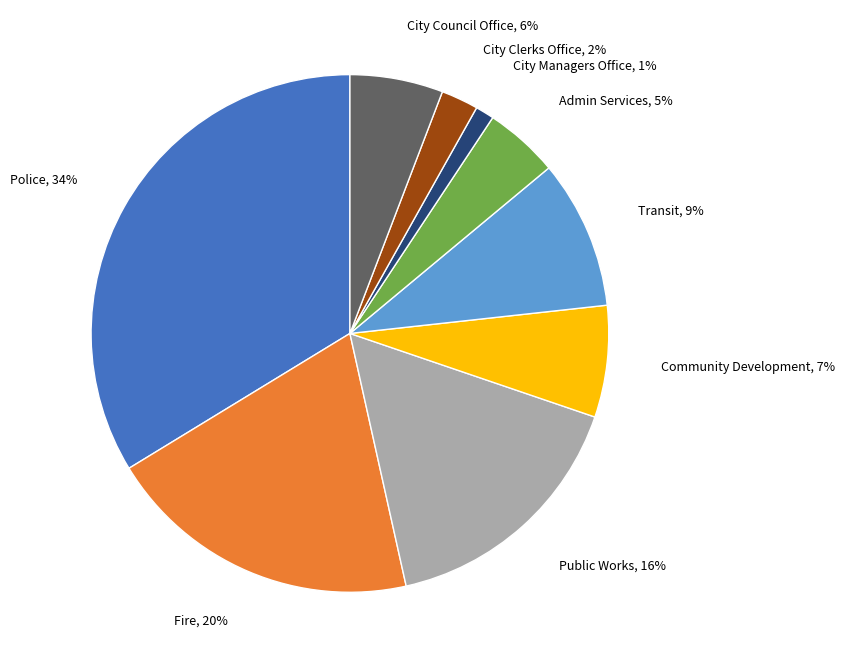

Rank the categories by value from lowest to highest.

City Managers Office, City Clerks Office, Admin Services, City Council Office, Community Development, Transit, Public Works, Fire, Police